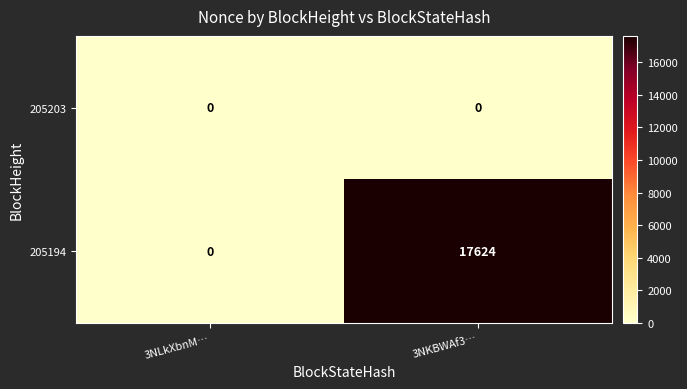

How many data points does each series have?

2